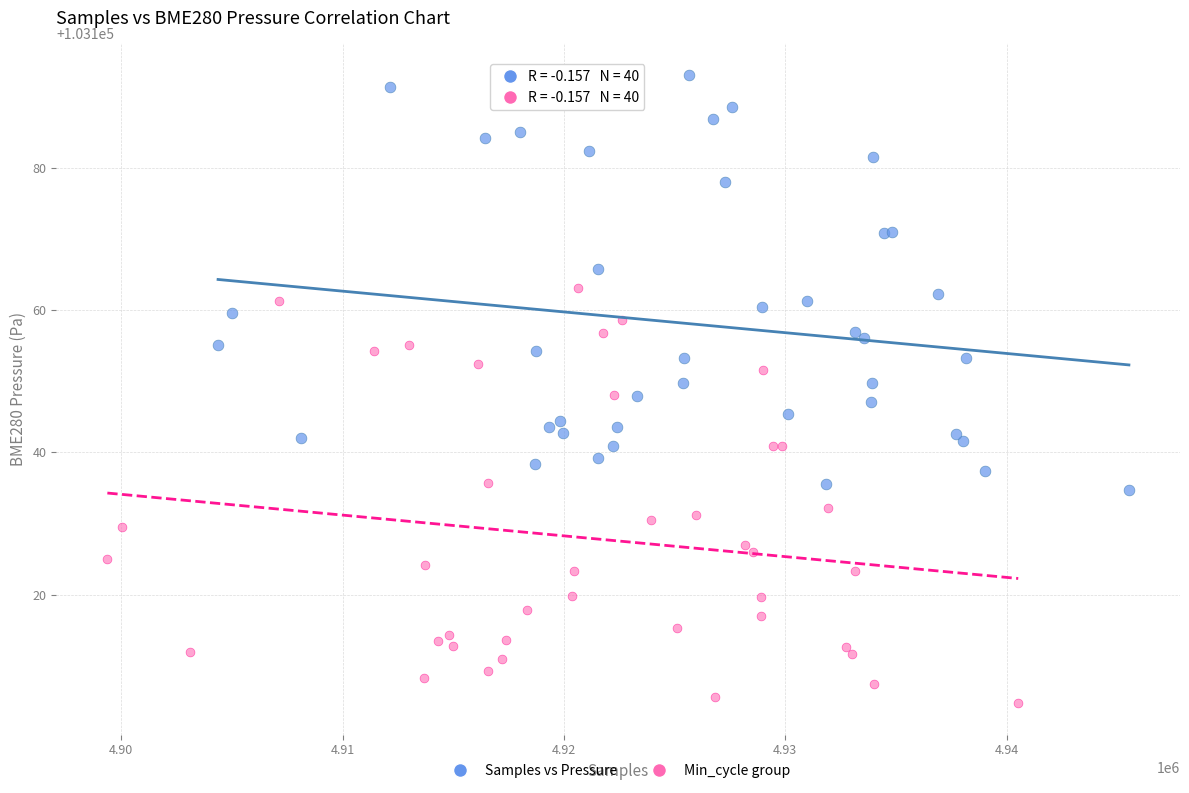

Which series reaches the minimum Y coordinate?

Min_cycle group